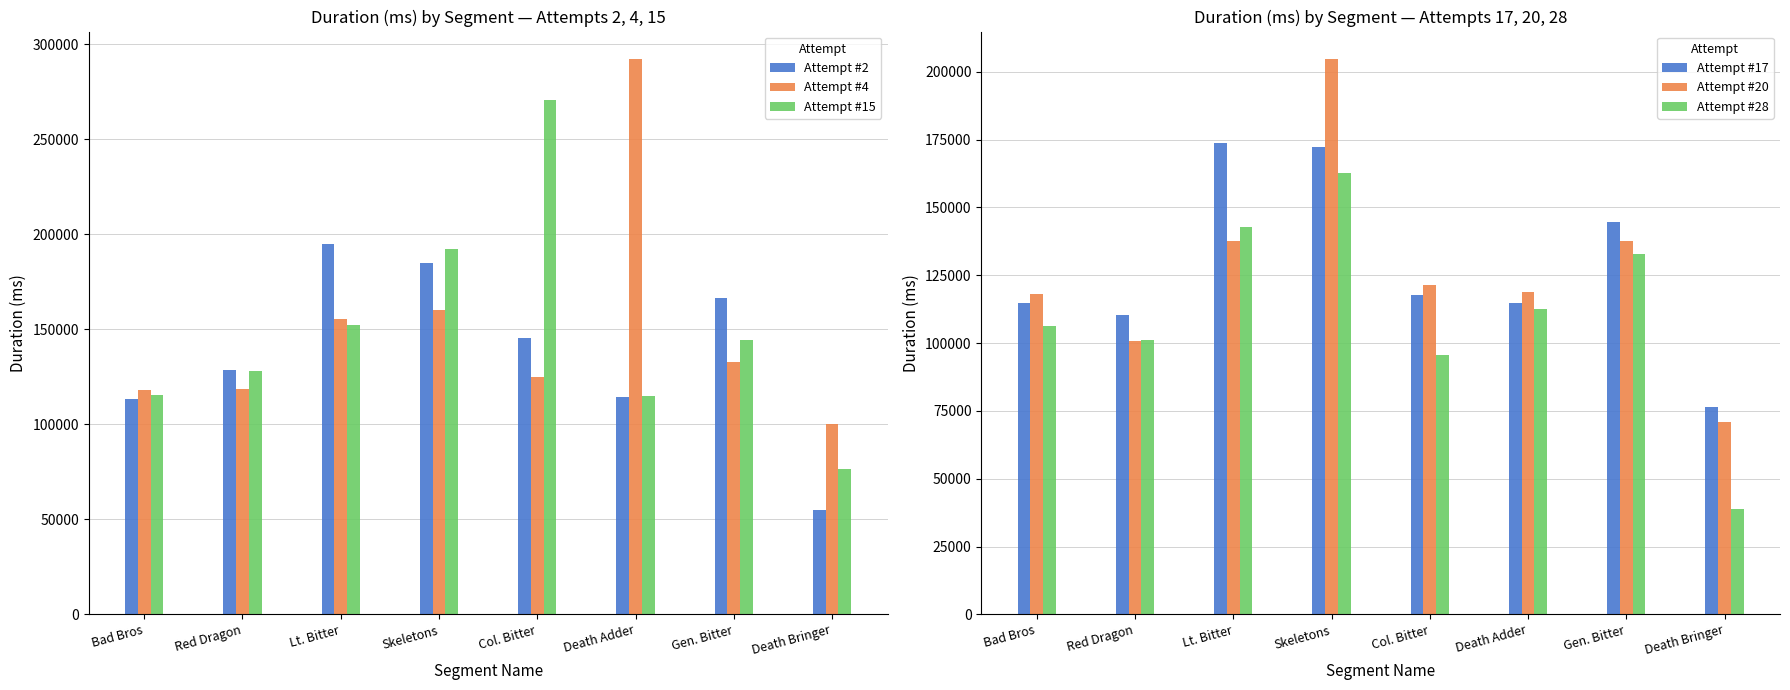

What are all the series names shown in the legend?

Attempt #2, Attempt #4, Attempt #15, Attempt #17, Attempt #20, Attempt #28